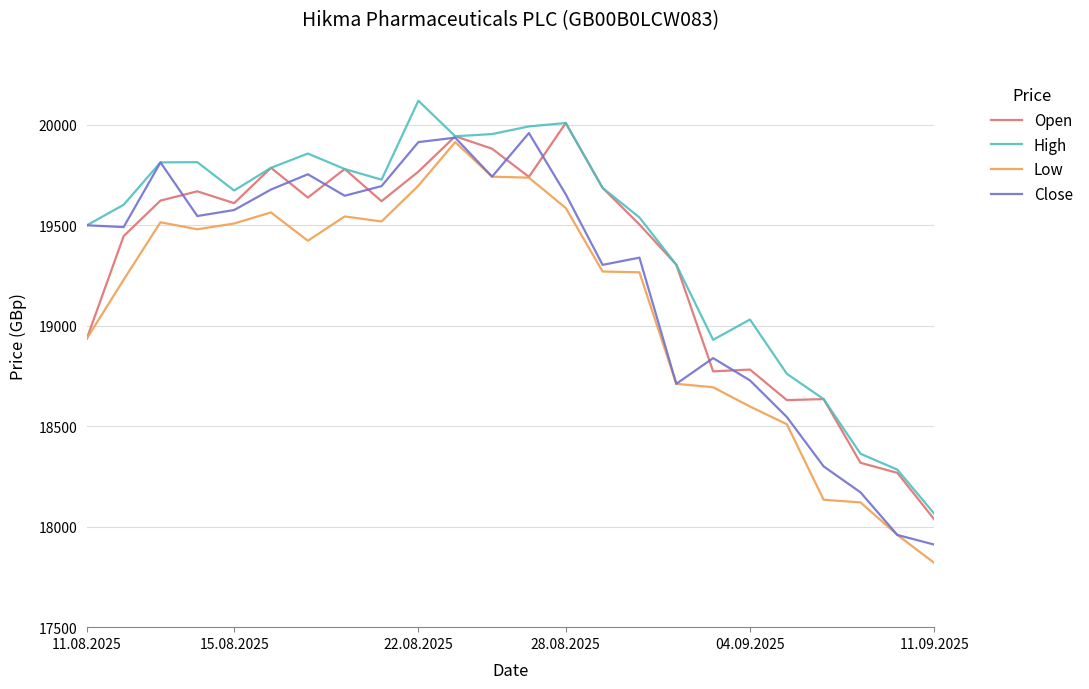

What is the highest value of the Low series?

19914